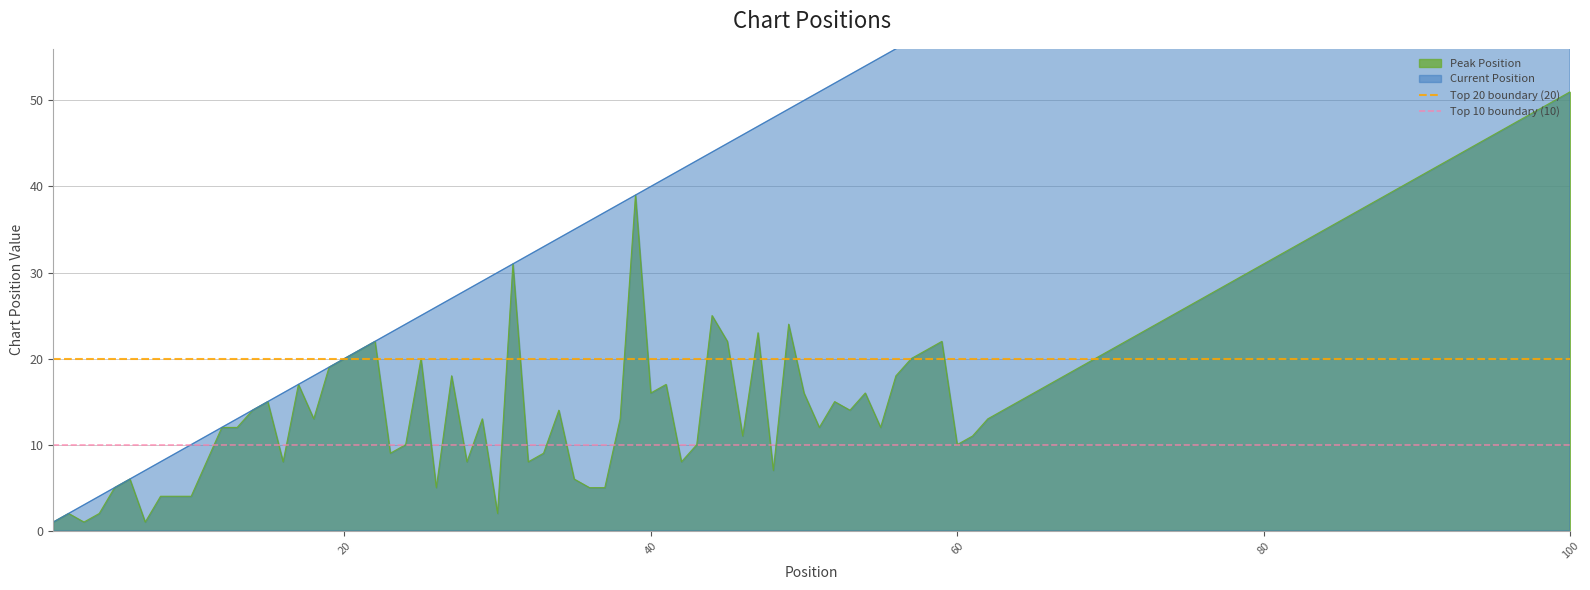

Is the value of Top 10 boundary (10) at 20 greater than the value of Top 20 boundary (20) at 20?

No